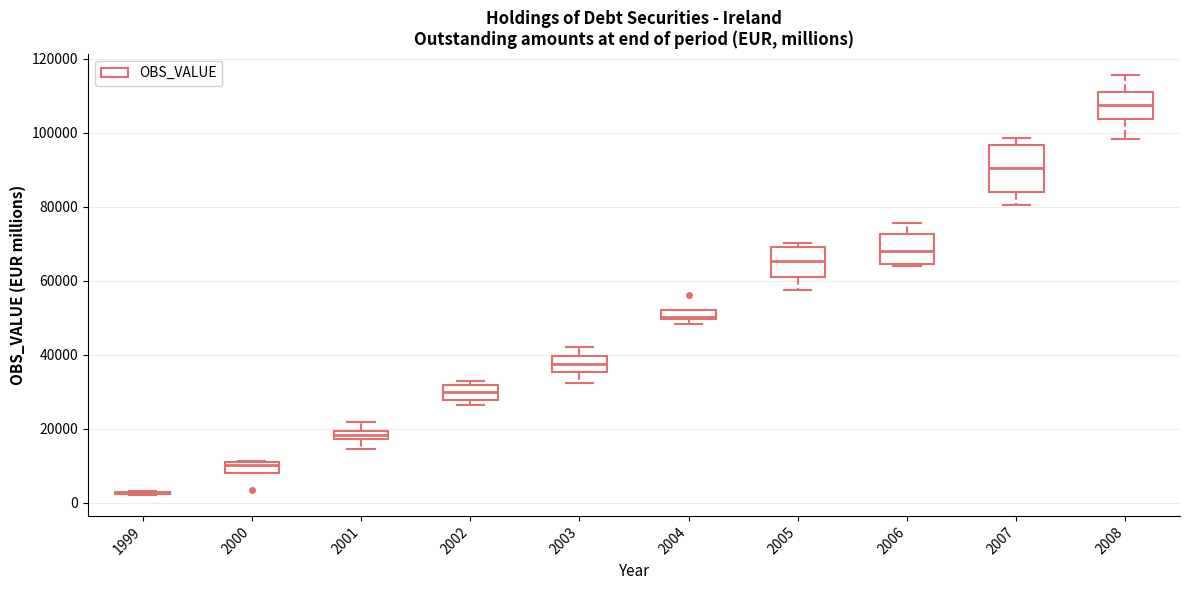

Where does the median line of the box at x = 2007 sit on the y-axis? The values are not printed on the chart, so give them approximately, as read against the axis.

90000